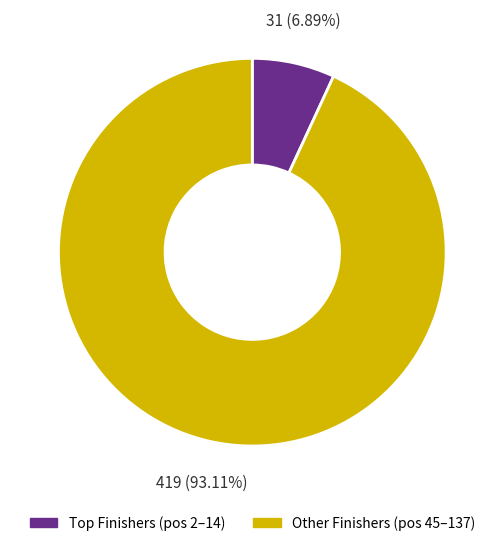

Which category has the biggest portion of the pie?

Other Finishers (pos 45–137)